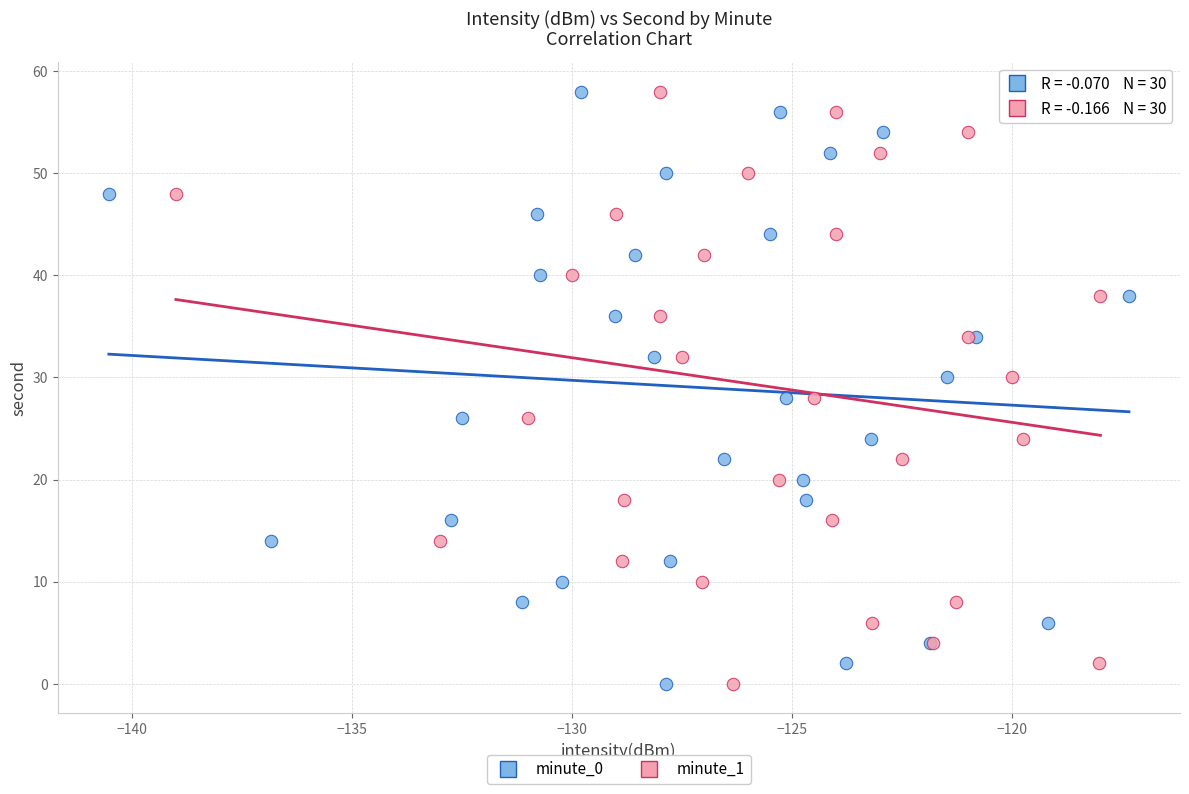

What are all the series names shown in the legend?

minute_0, minute_1